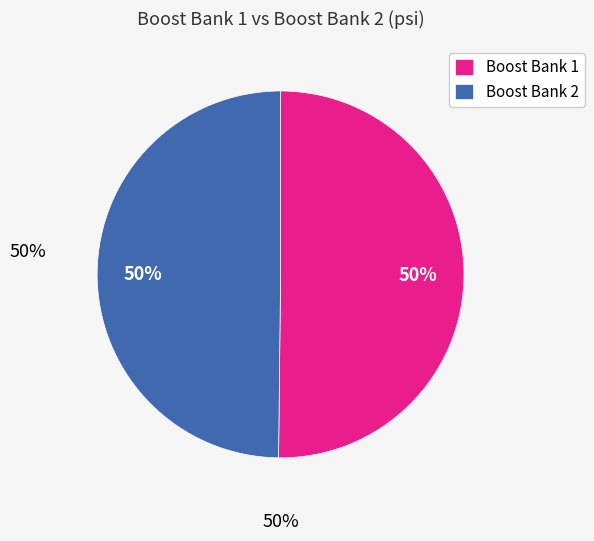

What is the ratio of the value at Boost Bank 2 to the value at Boost Bank 1?

1.0